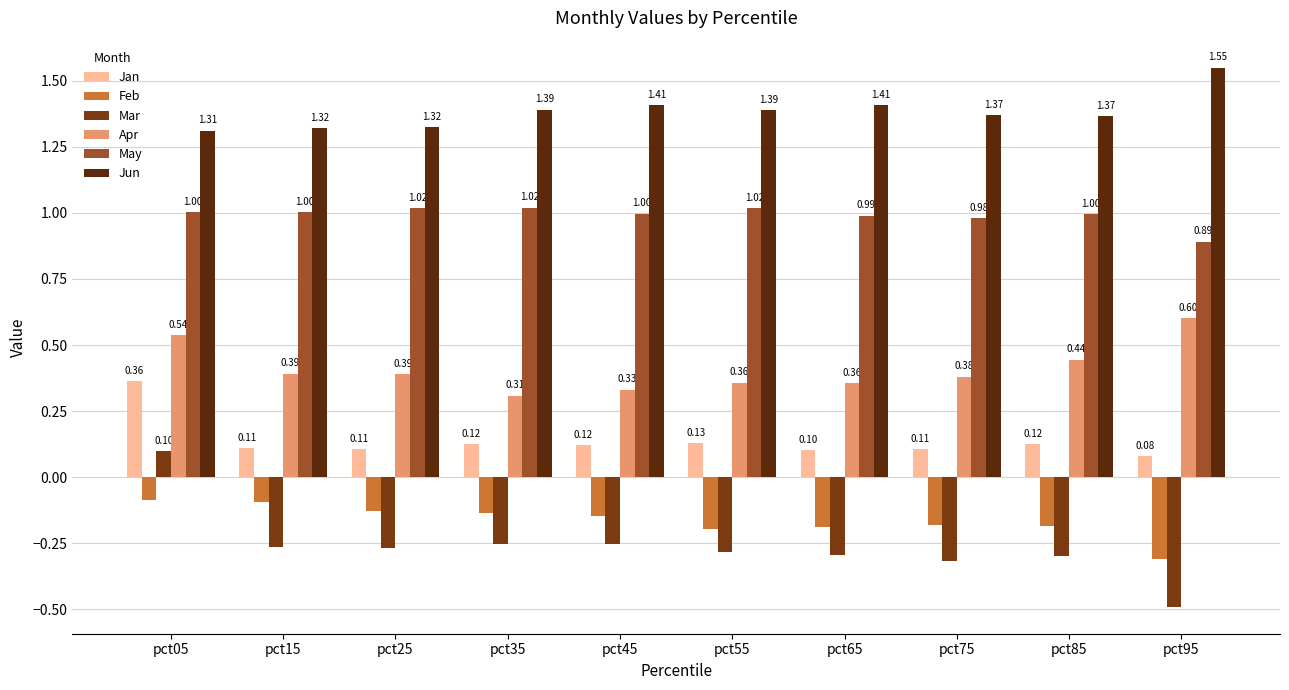

What is the minimum value shown in the chart?

-0.5